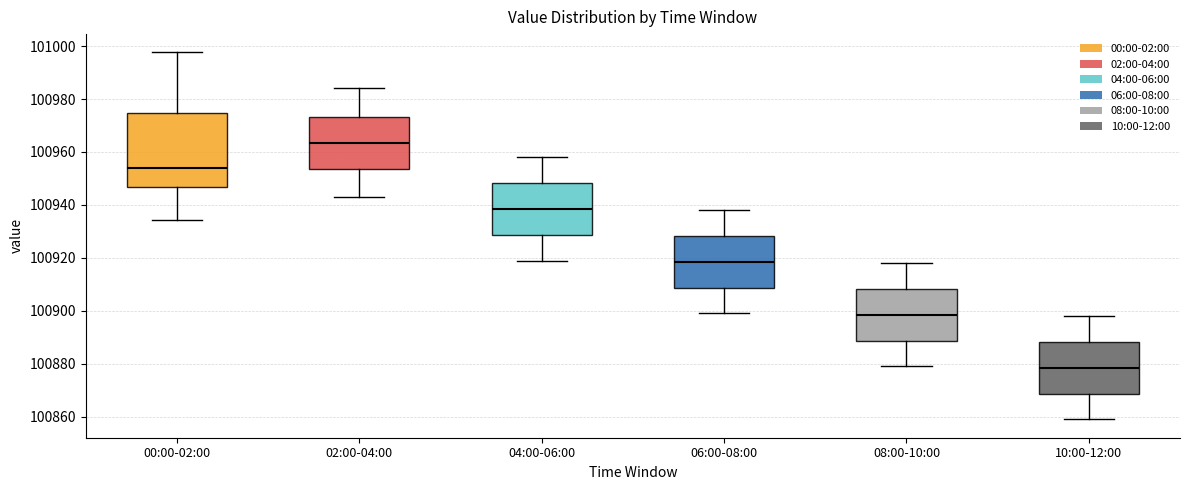

Reading left to right, read every box against the y-axis: the position of its median line, the range the box covers, and the ends of its whiskers. The values are not printed on the chart, so give them approximately, as read against the axis.

00:00-02:00: median 100954, box 100946 to 100974, whiskers 100934 to 100998
02:00-04:00: median 100964, box 100954 to 100974, whiskers 100944 to 100984
04:00-06:00: median 100938, box 100928 to 100948, whiskers 100920 to 100958
06:00-08:00: median 100918, box 100908 to 100928, whiskers 100900 to 100938
08:00-10:00: median 100898, box 100888 to 100908, whiskers 100880 to 100918
10:00-12:00: median 100878, box 100868 to 100888, whiskers 100860 to 100898